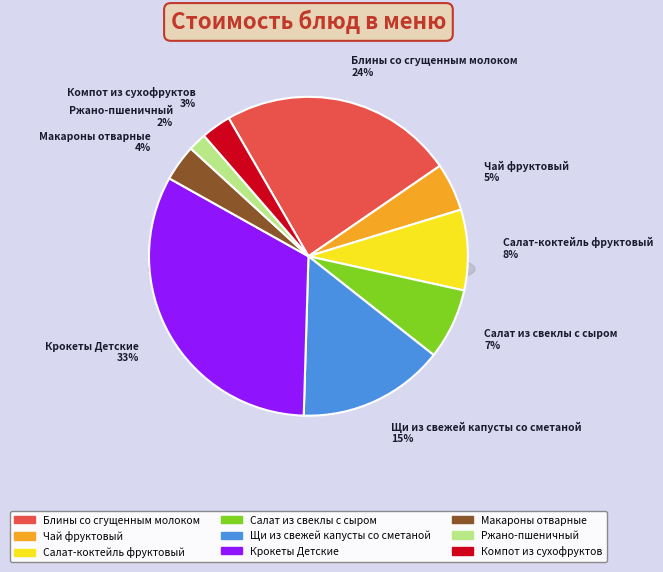

How many segments does this pie chart have?

9